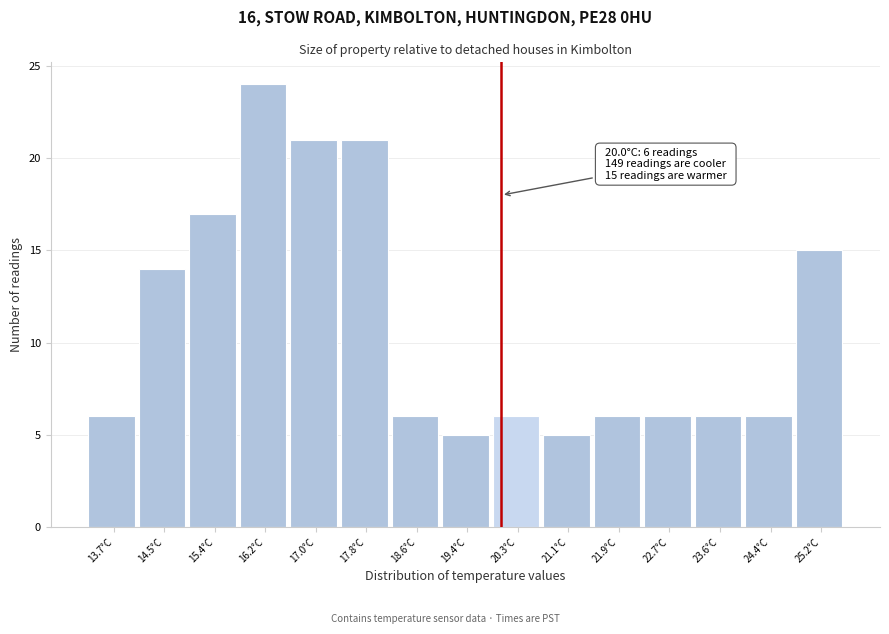

Which range on the x-axis has the tallest bar?

15.76 to 16.58